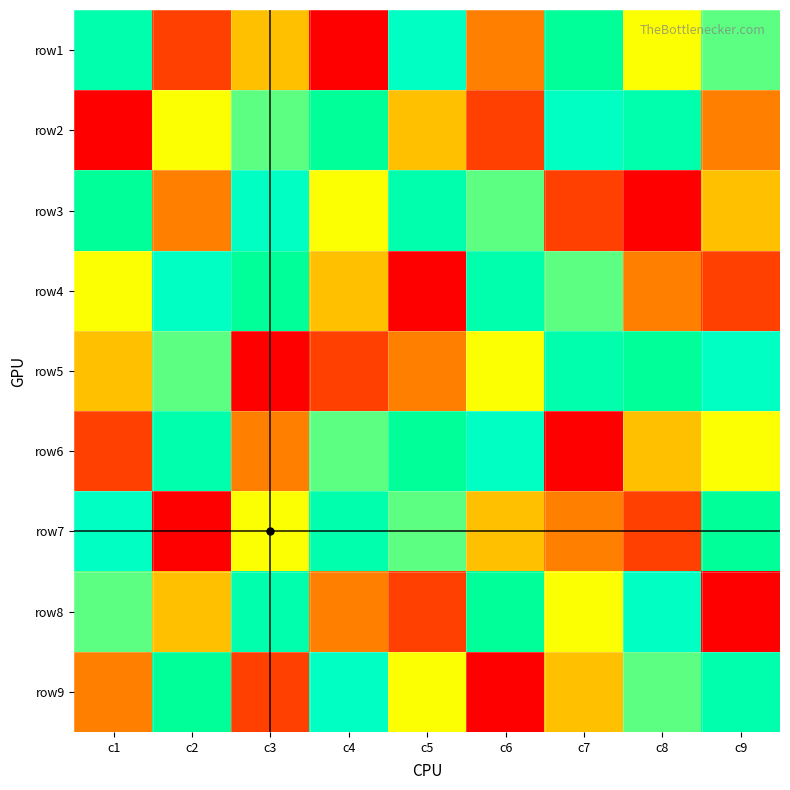

At how many categories does at least one series exceed 7?

9